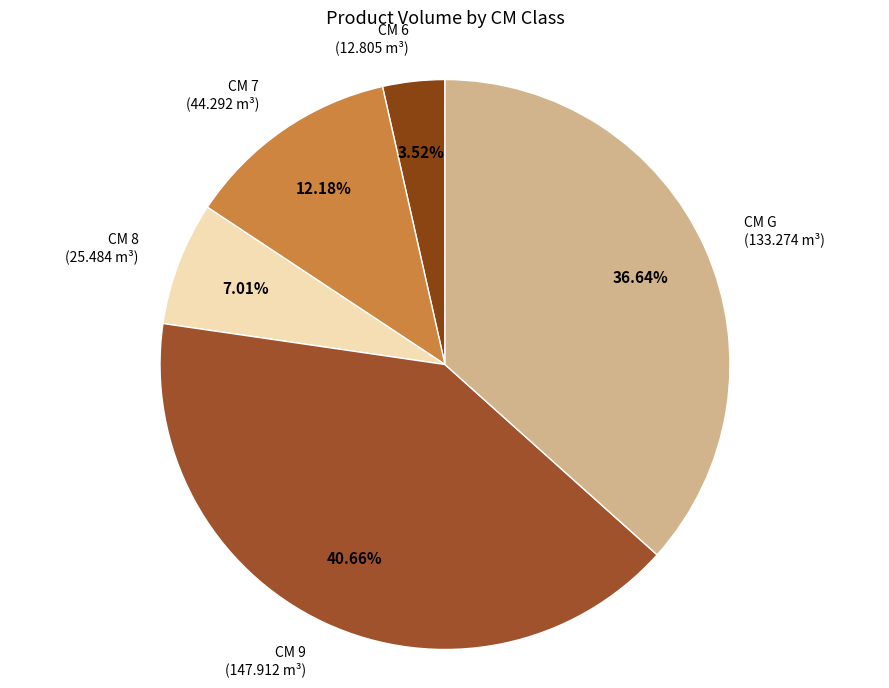

Count the number of slices in the pie.

5